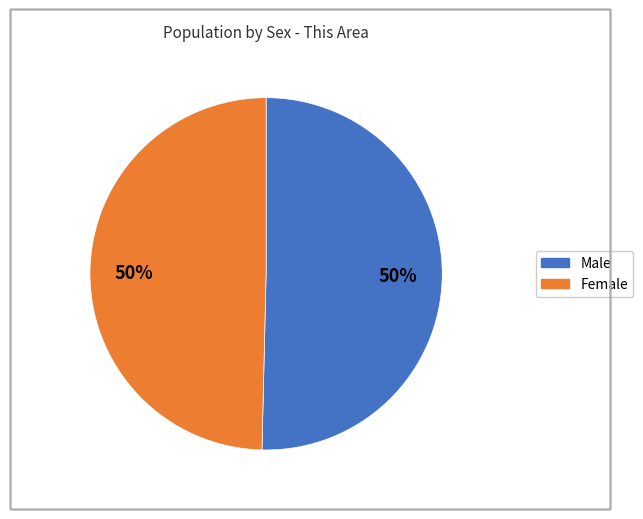

What is the ratio of the value at Female to the value at Male?

1.0